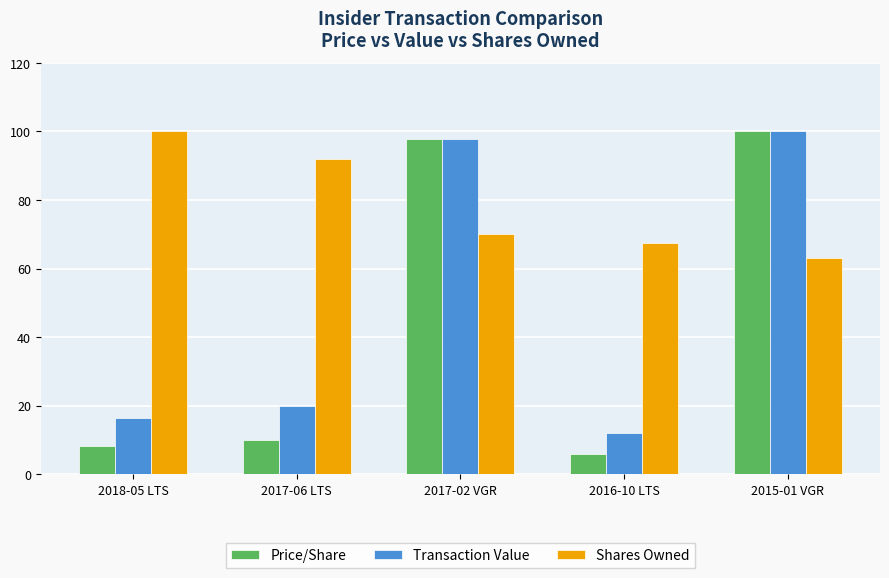

The Shares Owned series shows 41.3 at 2017-06 LTS. True or false?

False